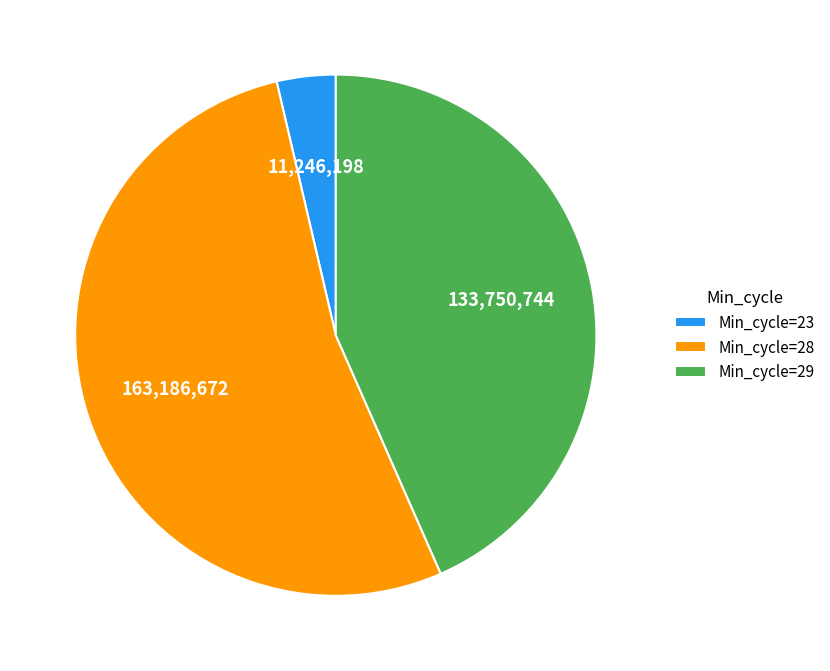

Which slice represents more than half of the pie?

Min_cycle=28